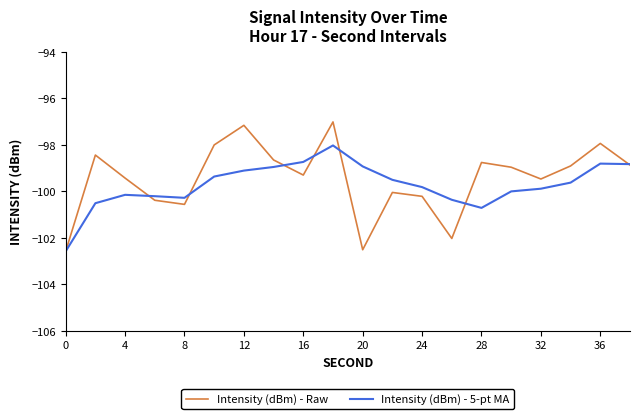

What are all the series names shown in the legend?

Intensity (dBm) - Raw, Intensity (dBm) - 5-pt MA